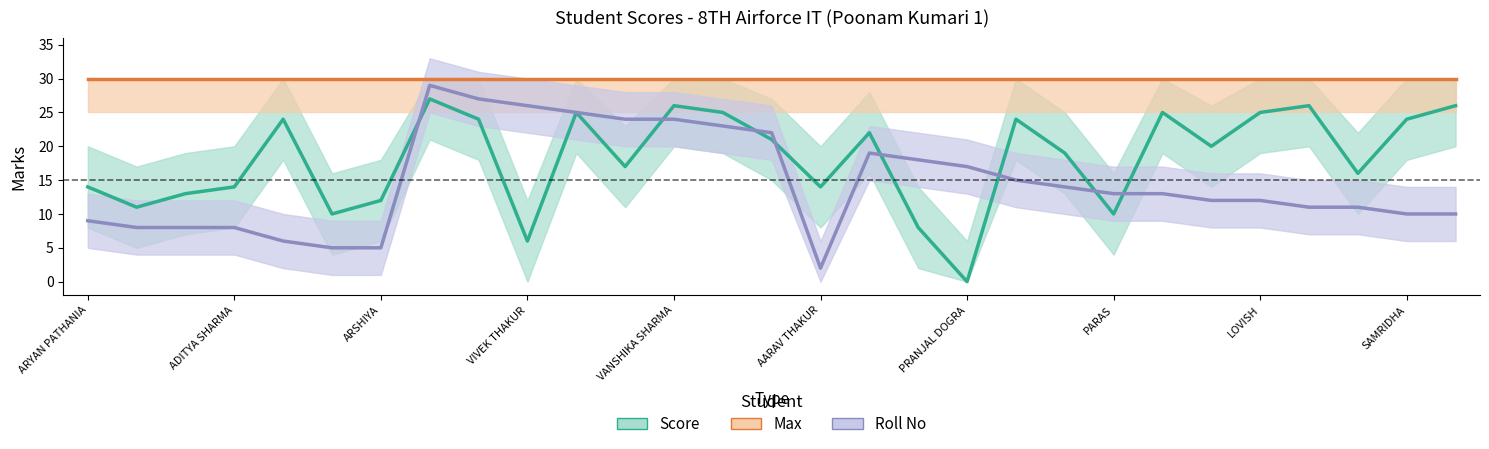

Reading right to left, extract all data points from this chart.

Score: 26	24	16	26	25	20	25	10	19	24	0	8	22	14	21	25	26	17	25	6	24	27	12	10	24	14	13	11	14
Max: 30	30	30	30	30	30	30	30	30	30	30	30	30	30	30	30	30	30	30	30	30	30	30	30	30	30	30	30	30
Roll No: 10	10	11	11	12	12	13	13	14	15	17	18	19	2	22	23	24	24	25	26	27	29	5	5	6	8	8	8	9